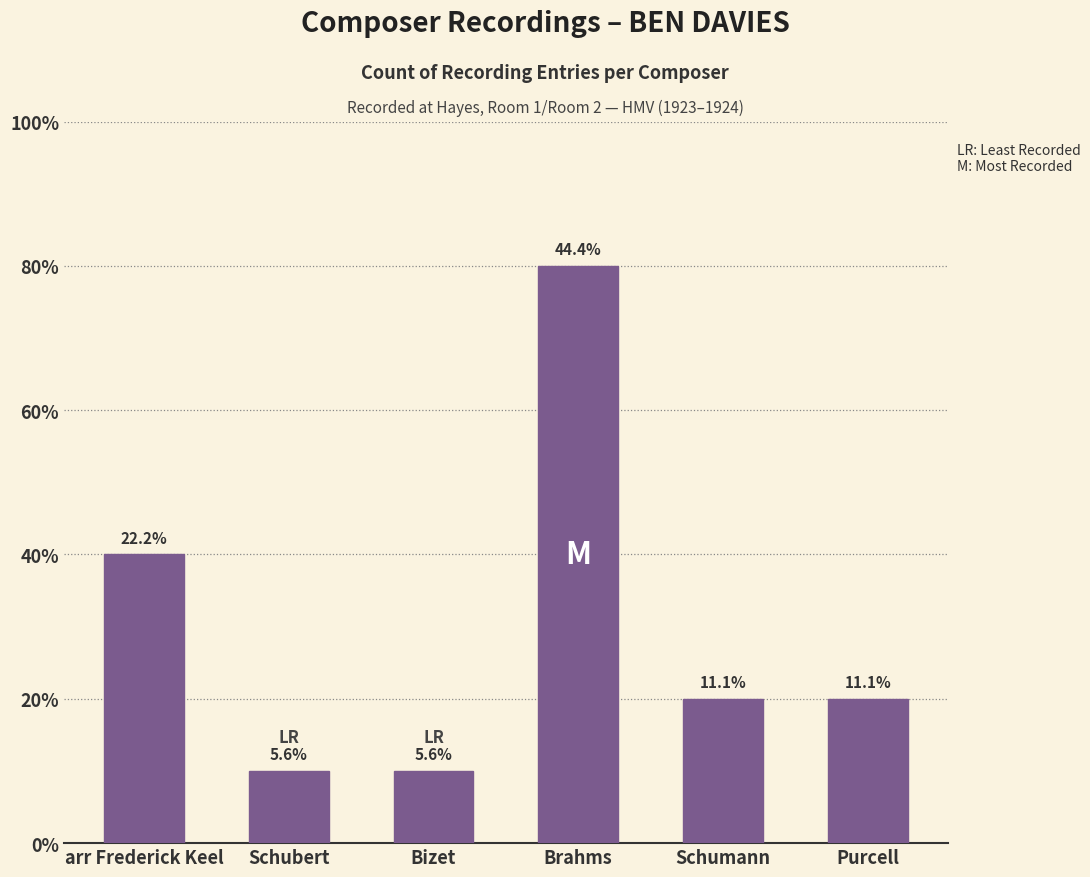

Are the bars horizontal?

No